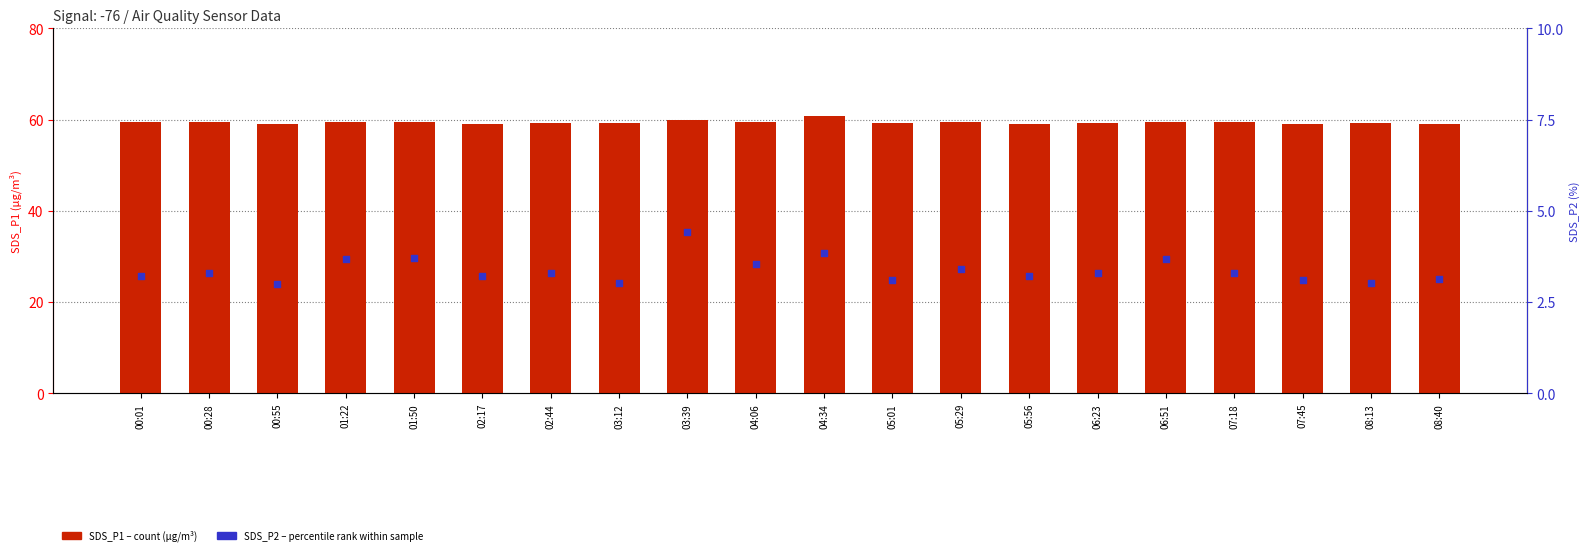

What are all the series names shown in the legend?

SDS_P1, SDS_P2